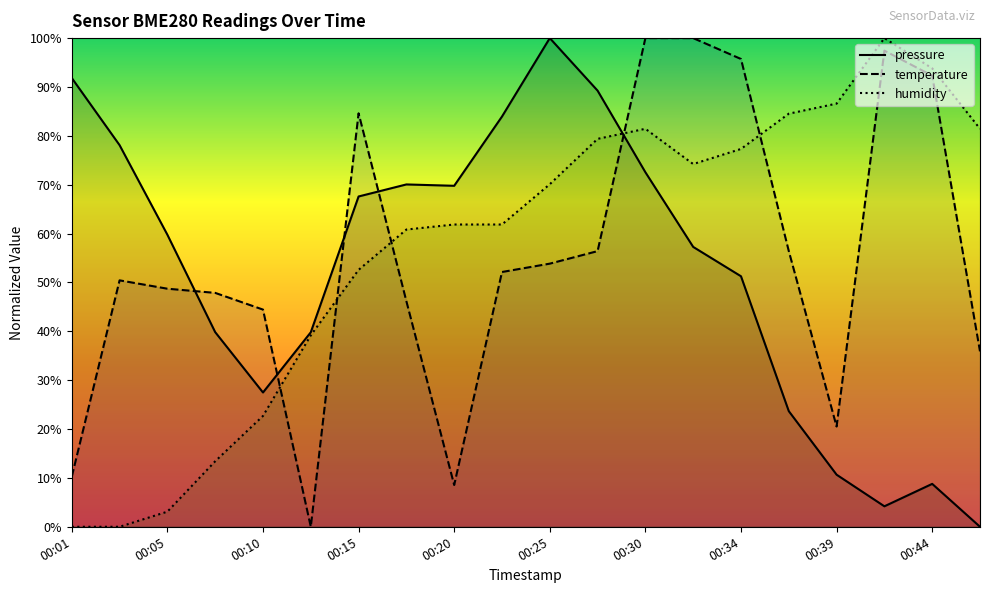

What is the sum of all temperature values?

1101.7